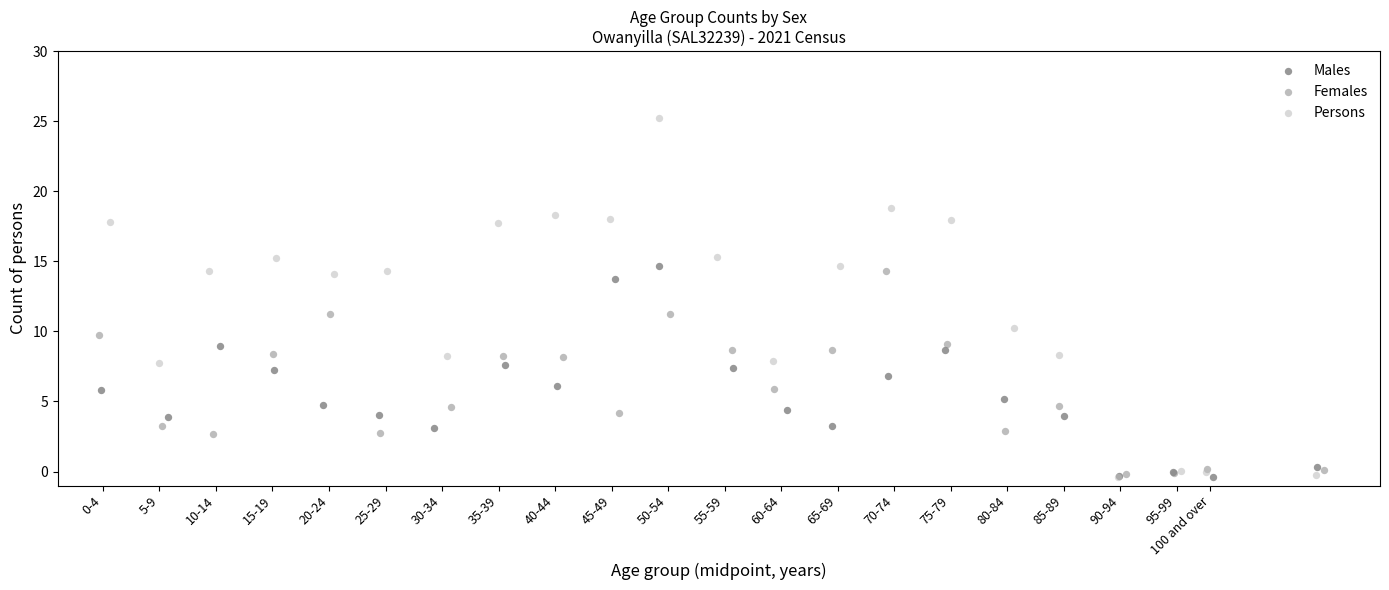

Which series reaches the maximum Y coordinate?

Persons